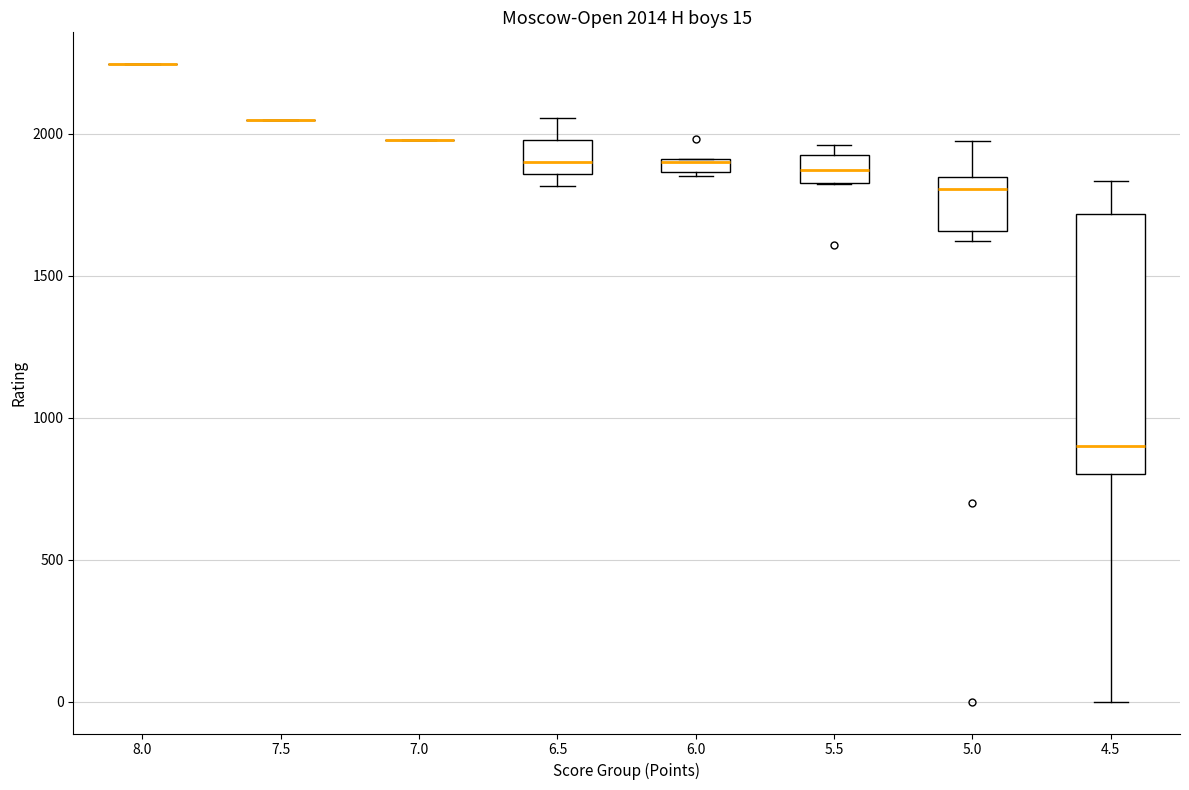

Comparing the boxes themselves (not the whiskers), which one is the tallest?

4.5